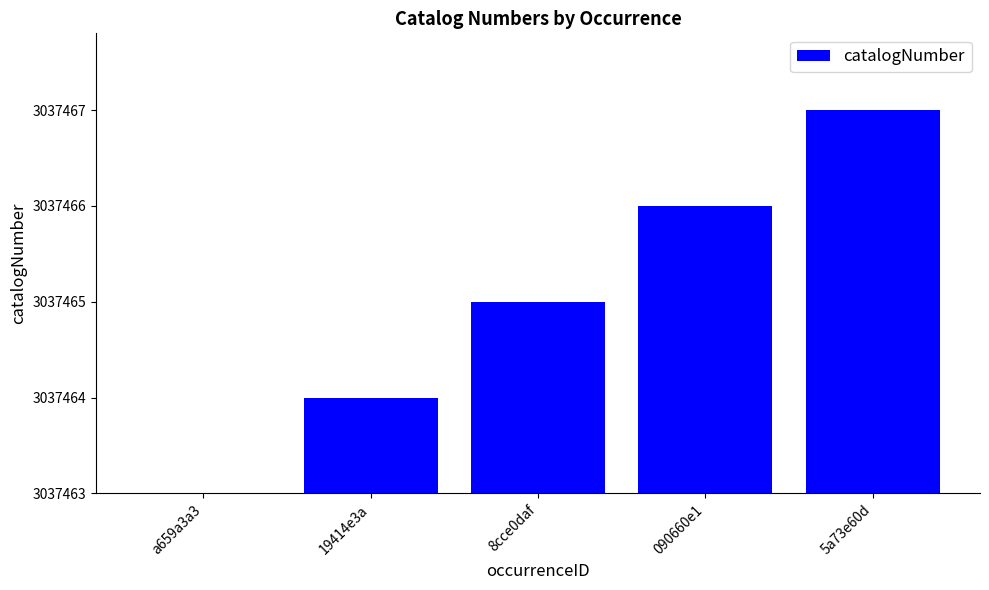

Are the bars horizontal?

No